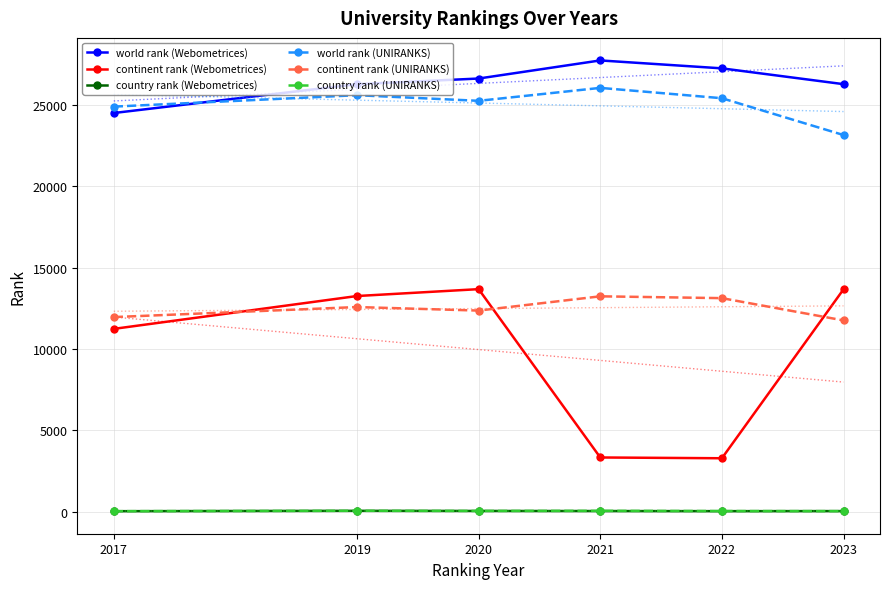

Which series has the largest range (max minus min)?

continent rank (Webometrices)